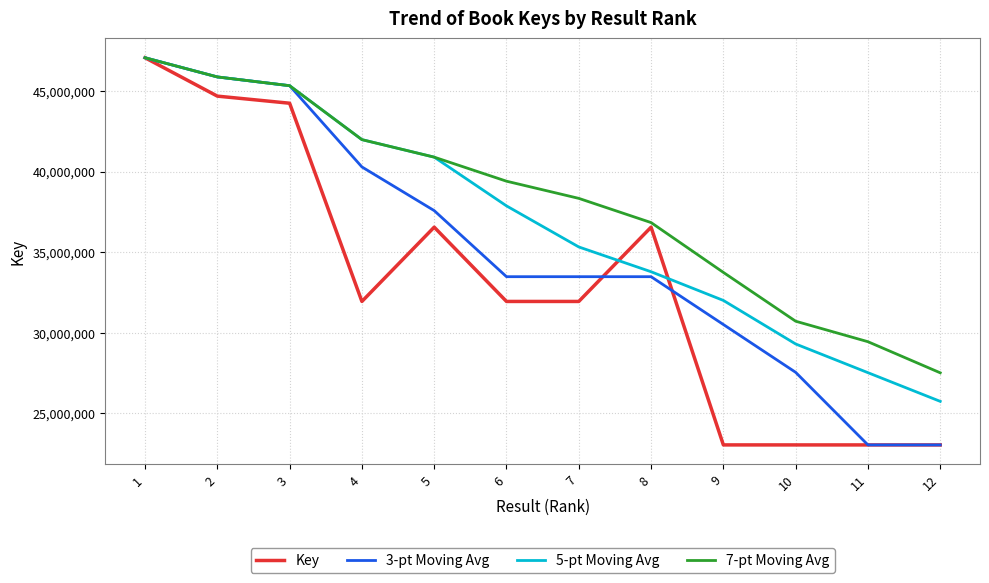

At which label is 7-pt Moving Avg closest to 37288641?

8